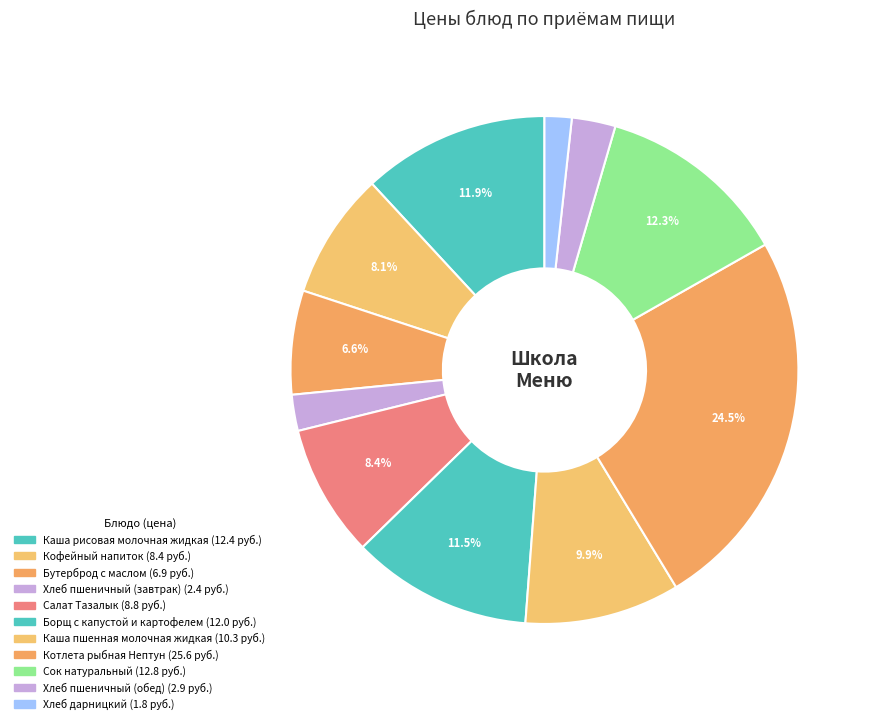

To the nearest percent, what is the difference between the largest and smallest slice percentages?

23%